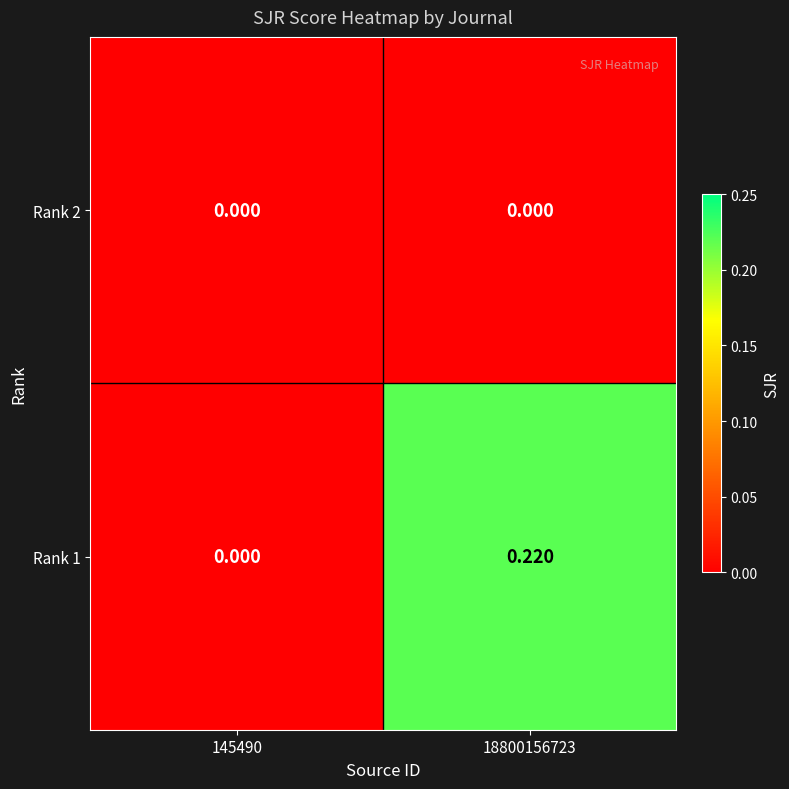

How many categories are shown in the chart?

2